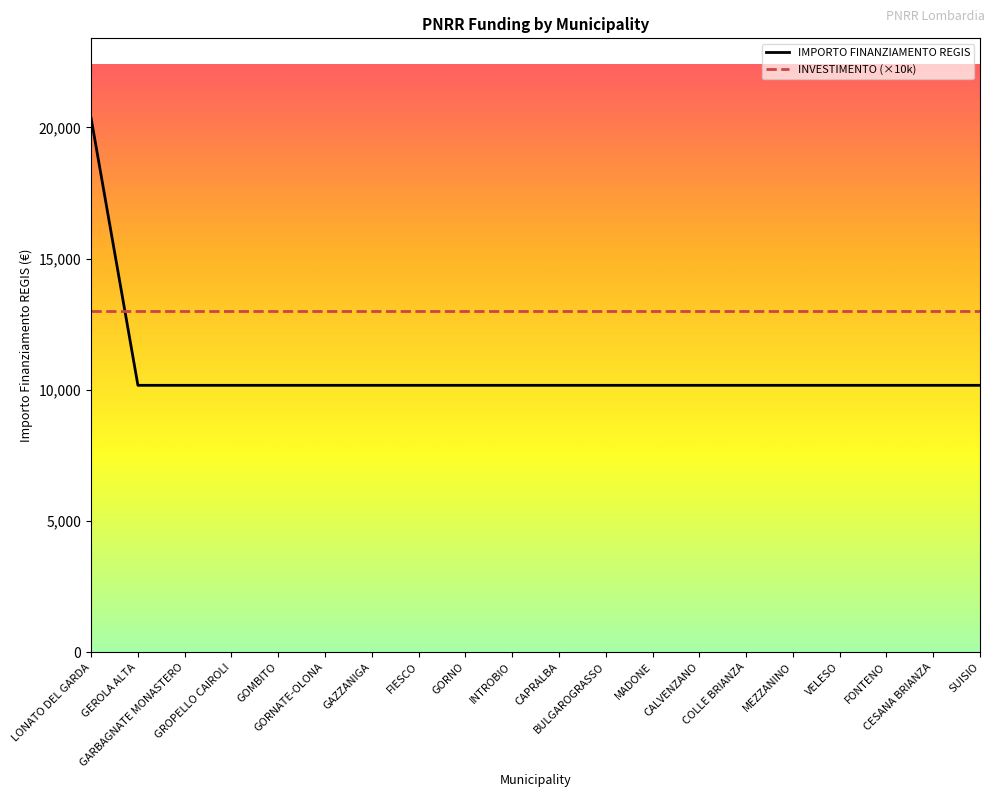

What is the difference between the maximum and minimum values in the IMPORTO FINANZIAMENTO REGIS series?

10172